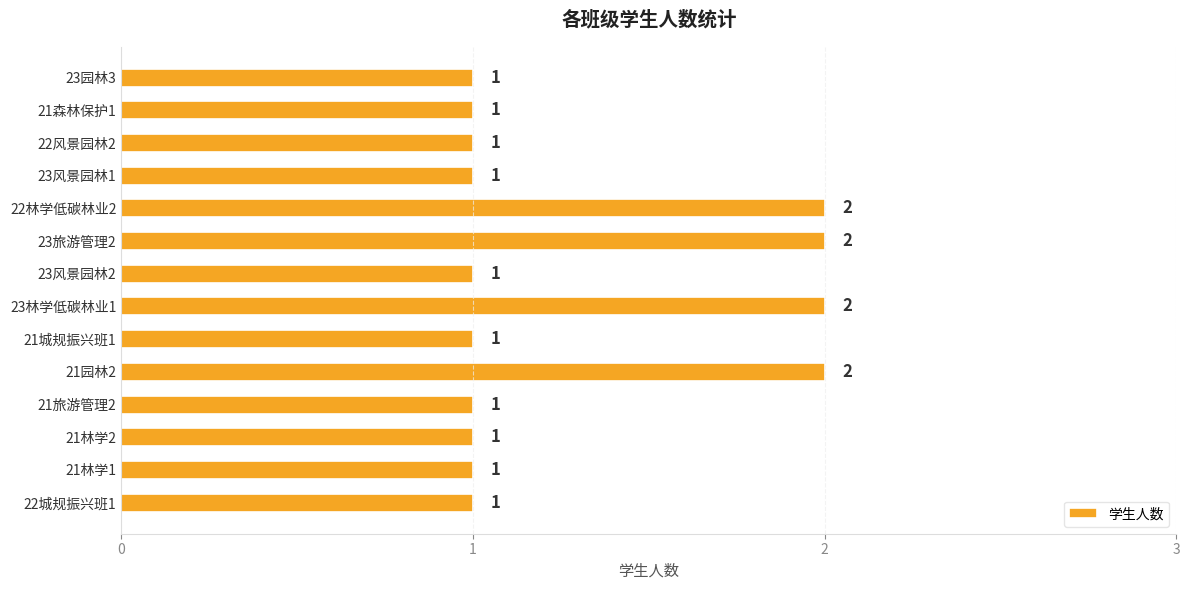

What is the minimum value shown in the chart?

1